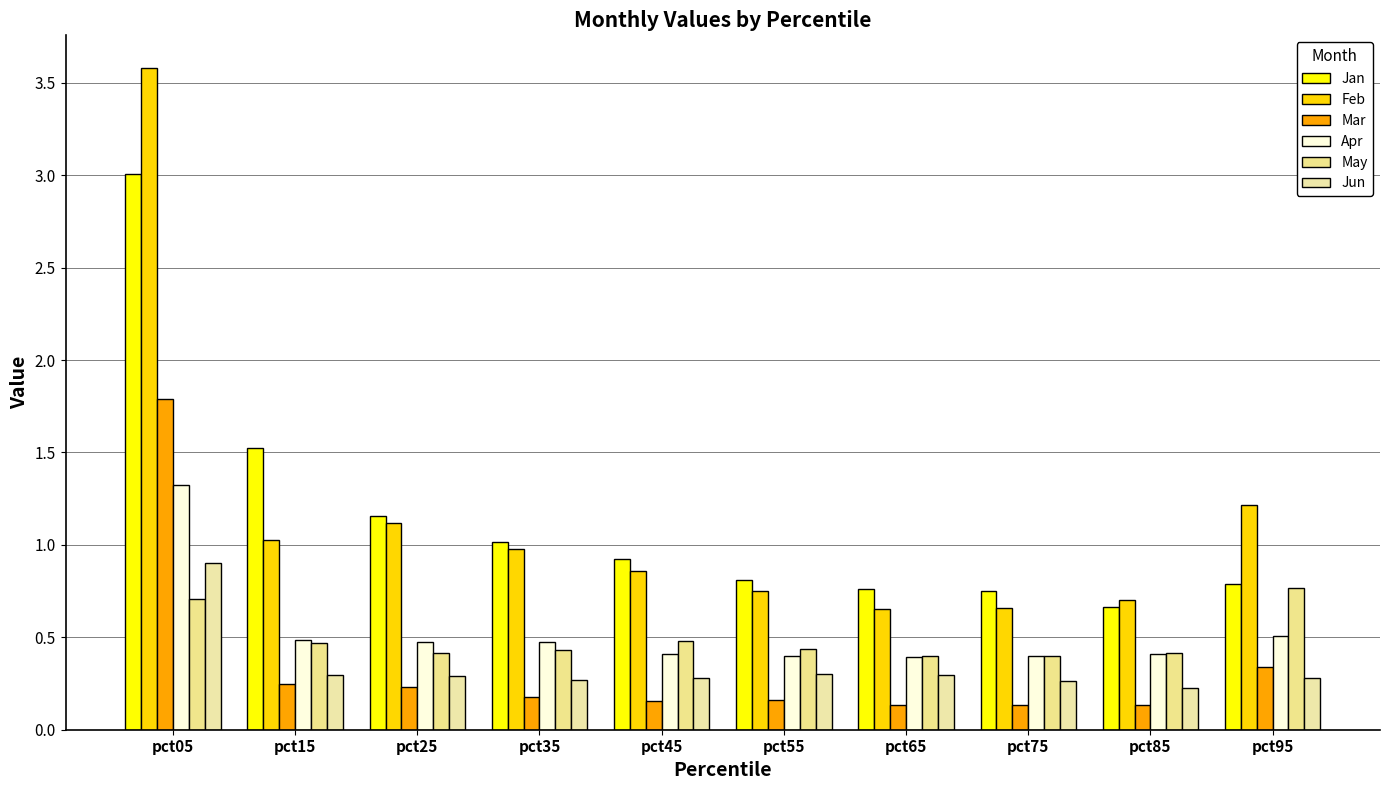

How many groups of bars are there?

10